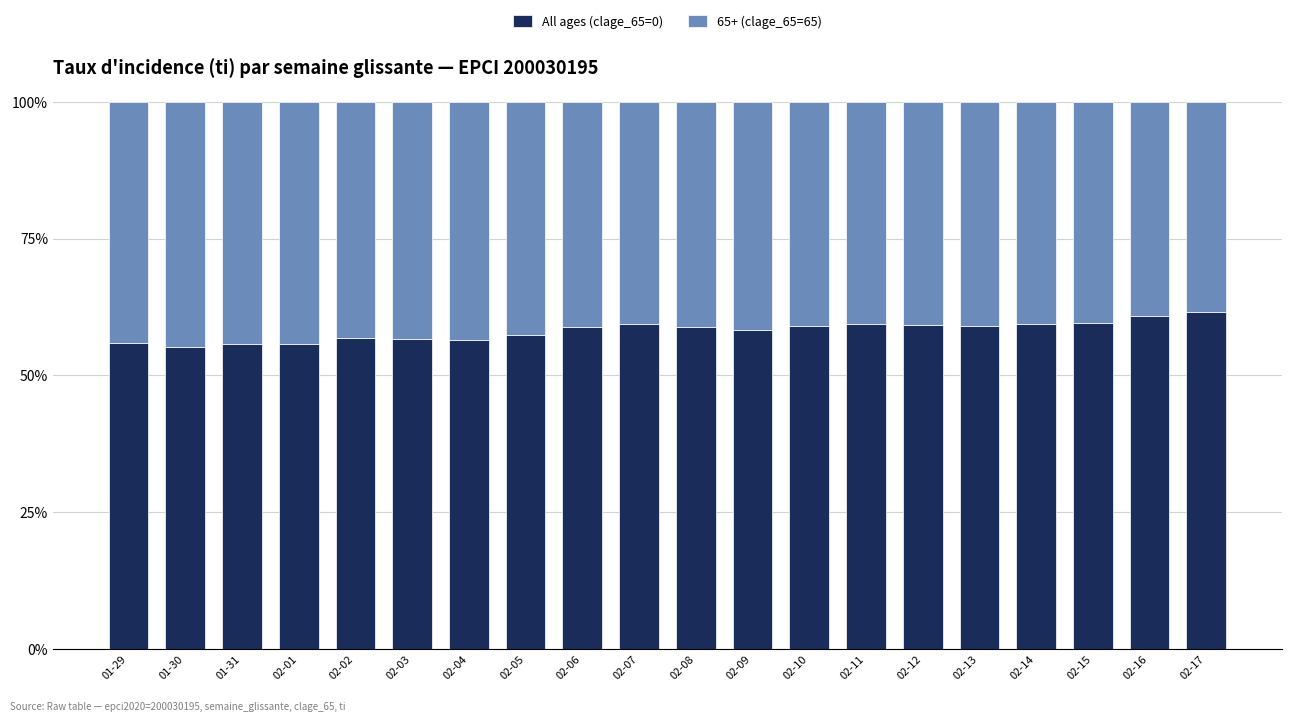

Count the number of categories in the chart.

20